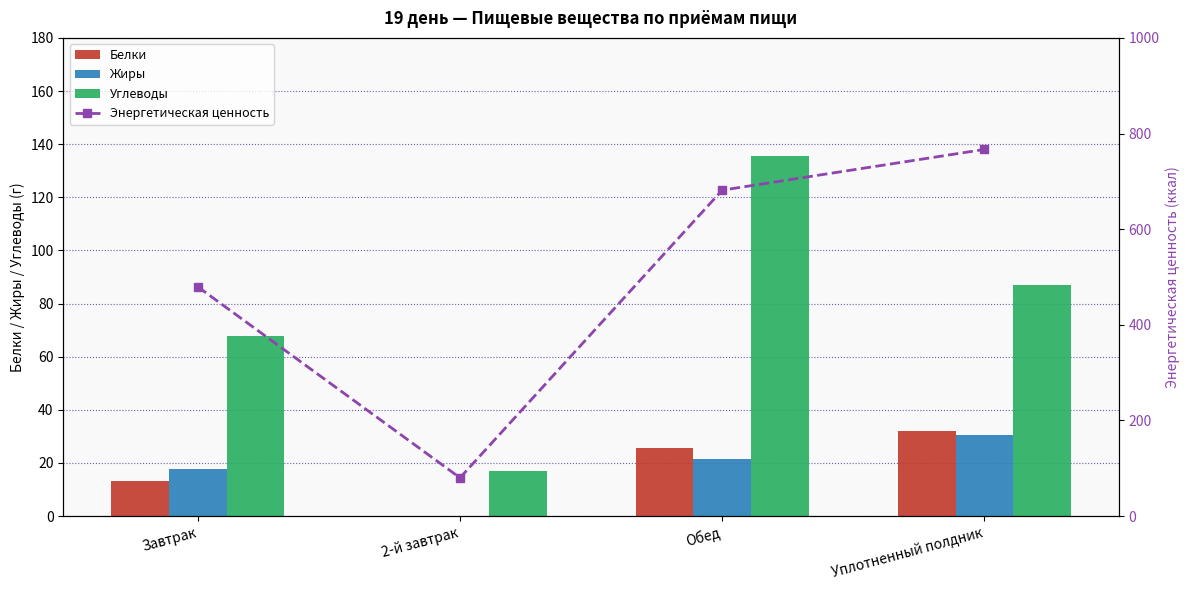

What is the difference between the maximum and minimum values in the Белки series?

31.9